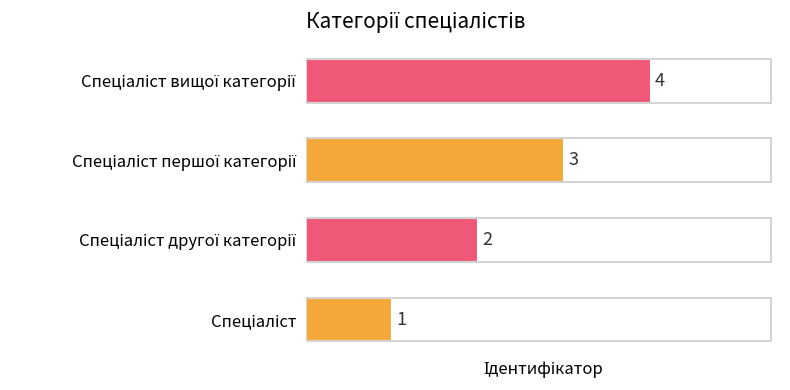

What is the sum of all values?

10